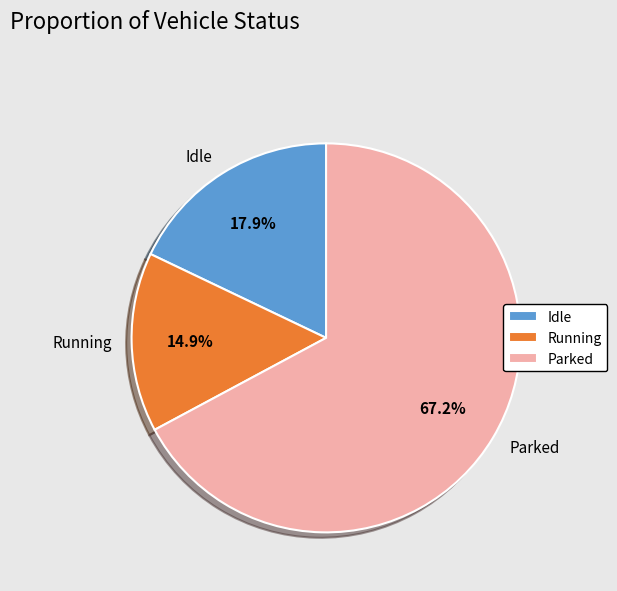

Approximately how many times larger is the value at Running compared to Idle?

0.8